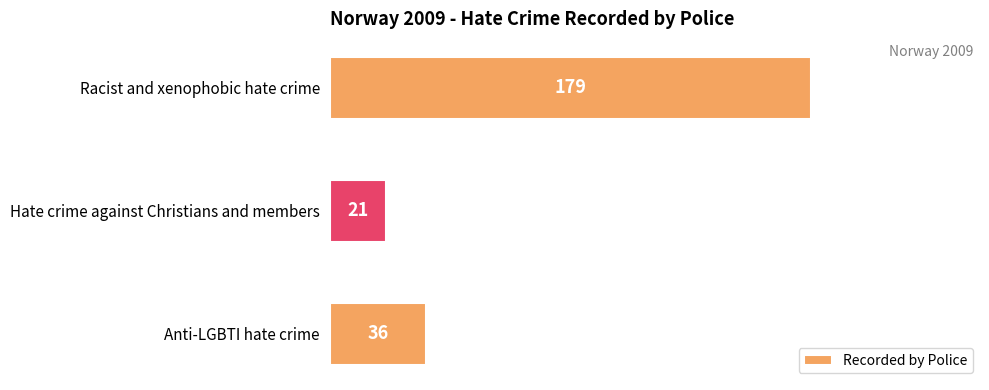

How many bars are there in total?

3